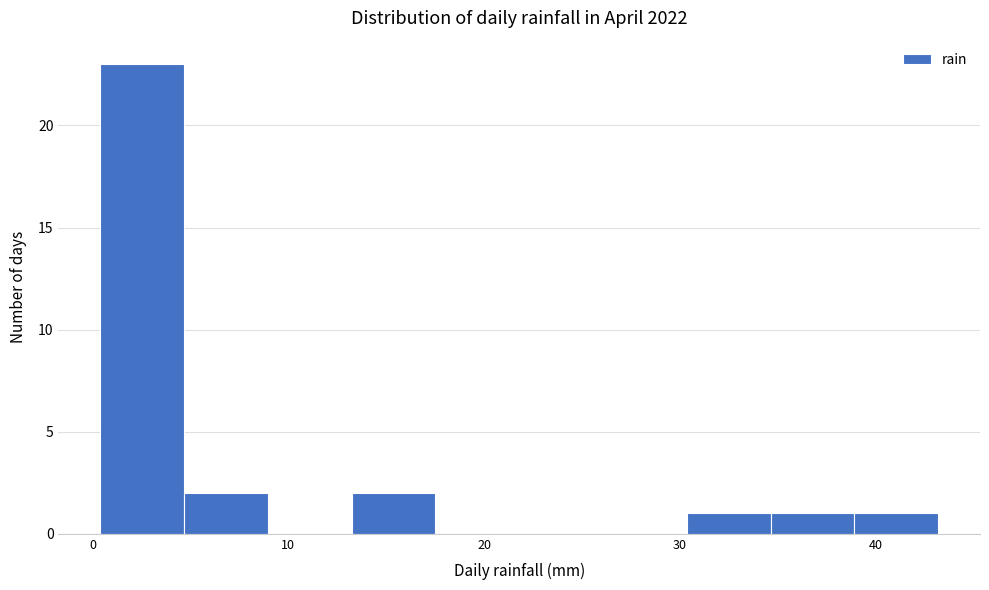

Over which range of the x-axis is the bar tallest?

0 to 5